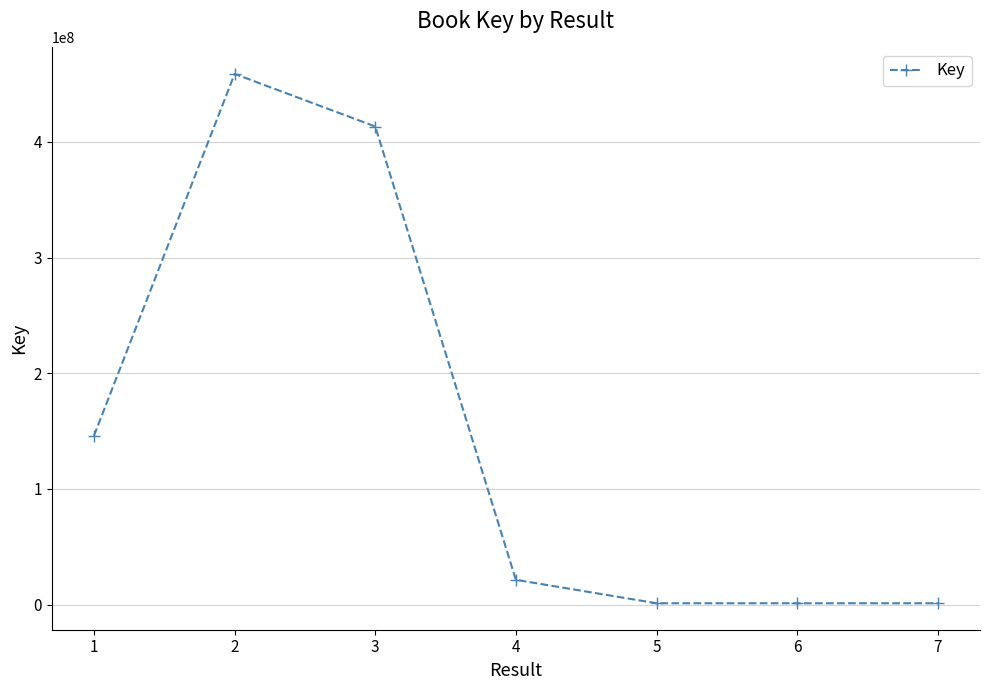

True or false: there are more than 0 points higher than both neighbors.

True